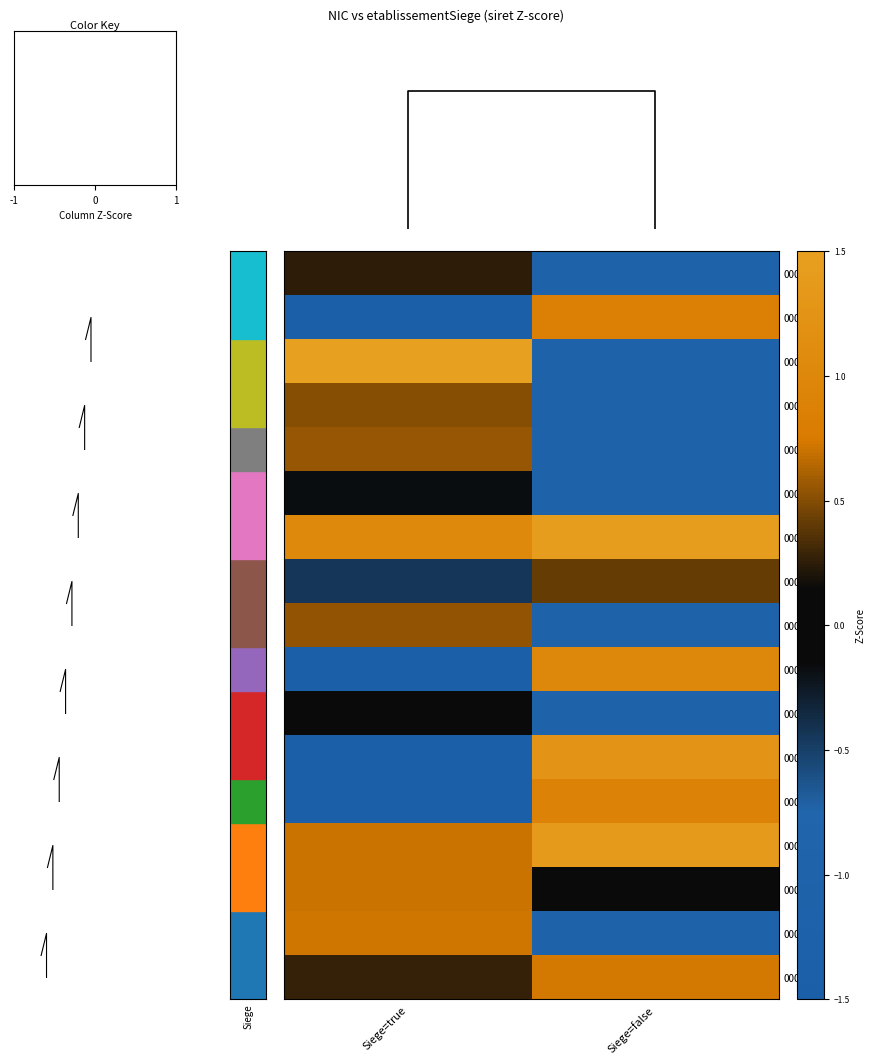

True or false: 00012 has a value of -0.2 at Siege=false.

False